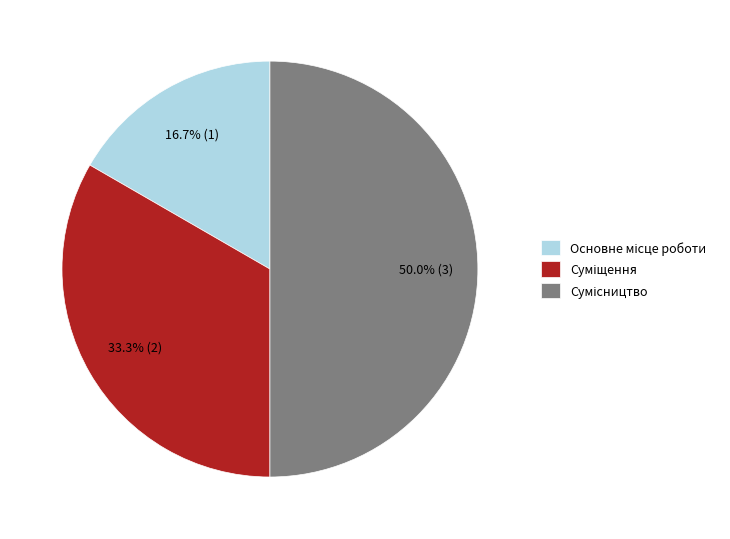

How many segments does this pie chart have?

3